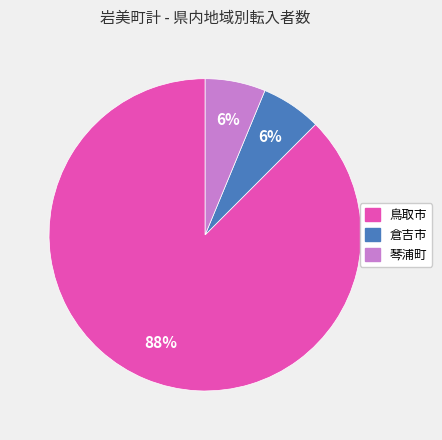

The 琴浦町 slice represents 15% of the pie. True or false?

False